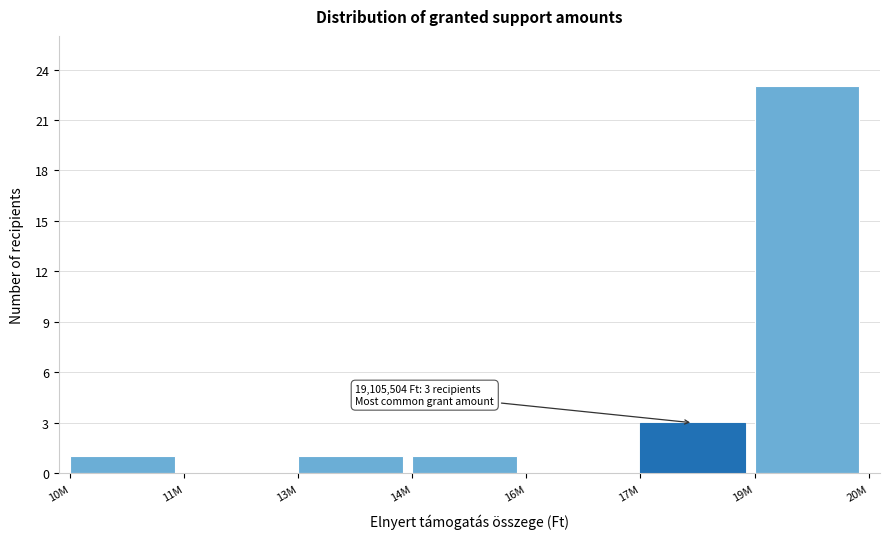

Reading left to right, list all the values displayed in this chart.

10M=1	11M=0	13M=1	14M=1	16M=0	17M=3	19M=23